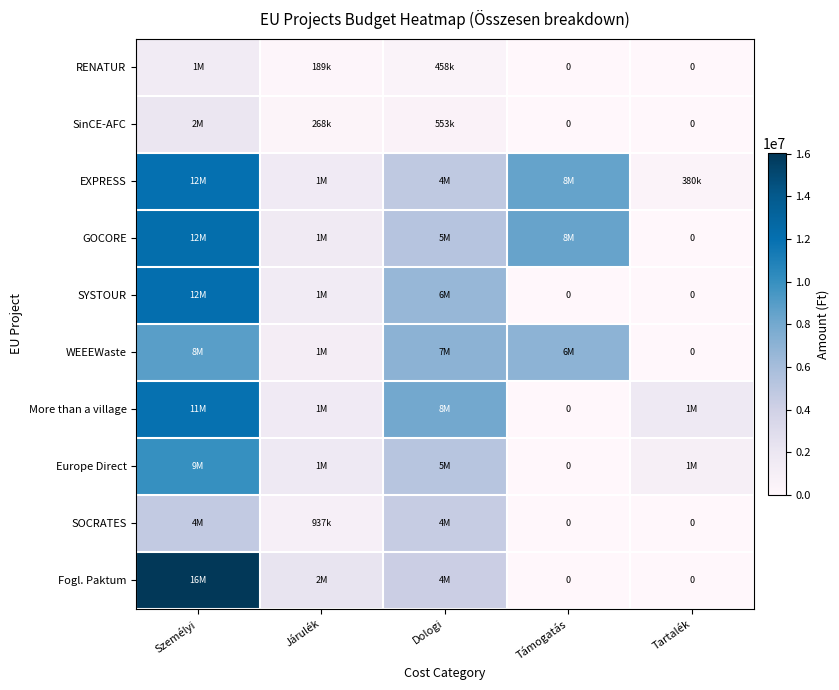

The value of SYSTOUR at Járulék is 1444350. True or false?

True